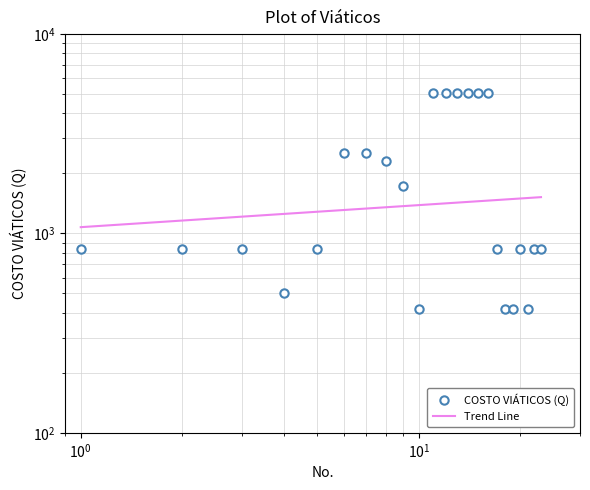

The value at 15 is 8623.1. True or false?

False